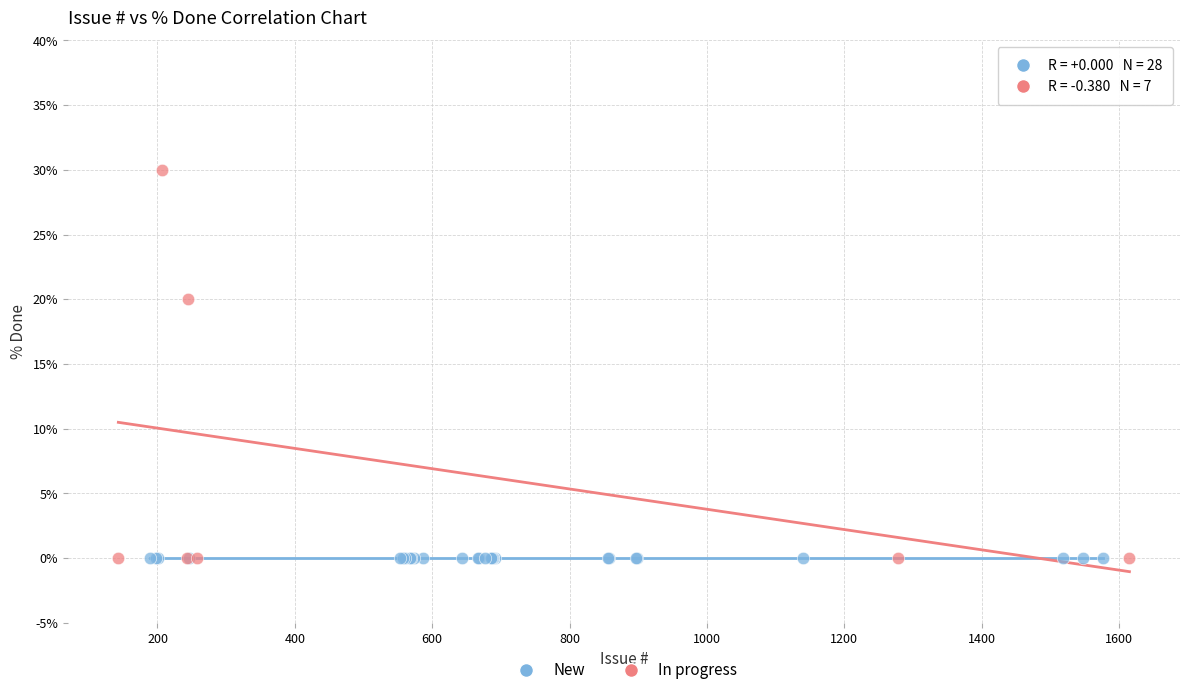

Which series reaches the maximum Y coordinate?

In progress